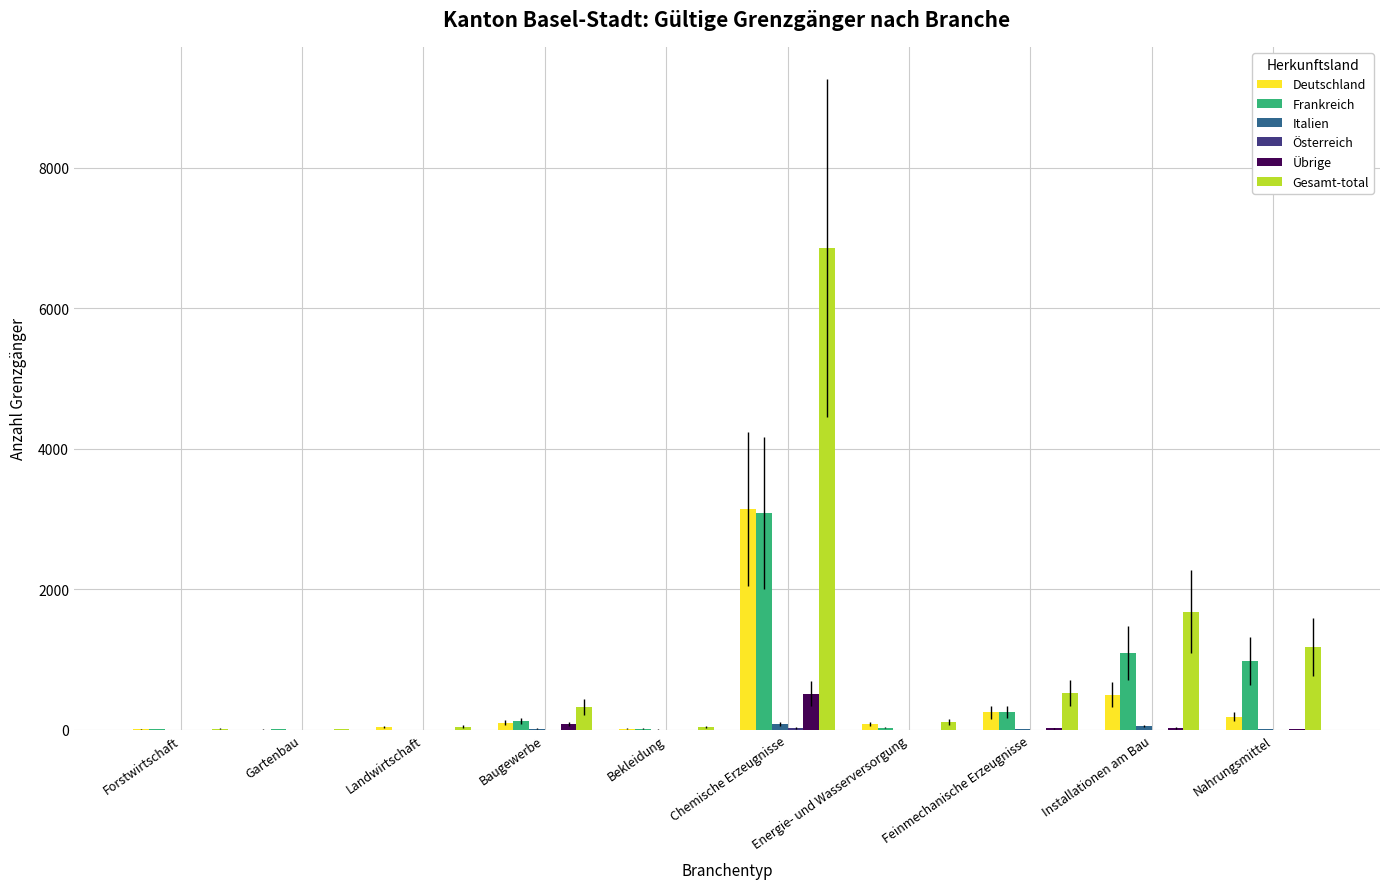

What is the sum of all Übrige values?

658